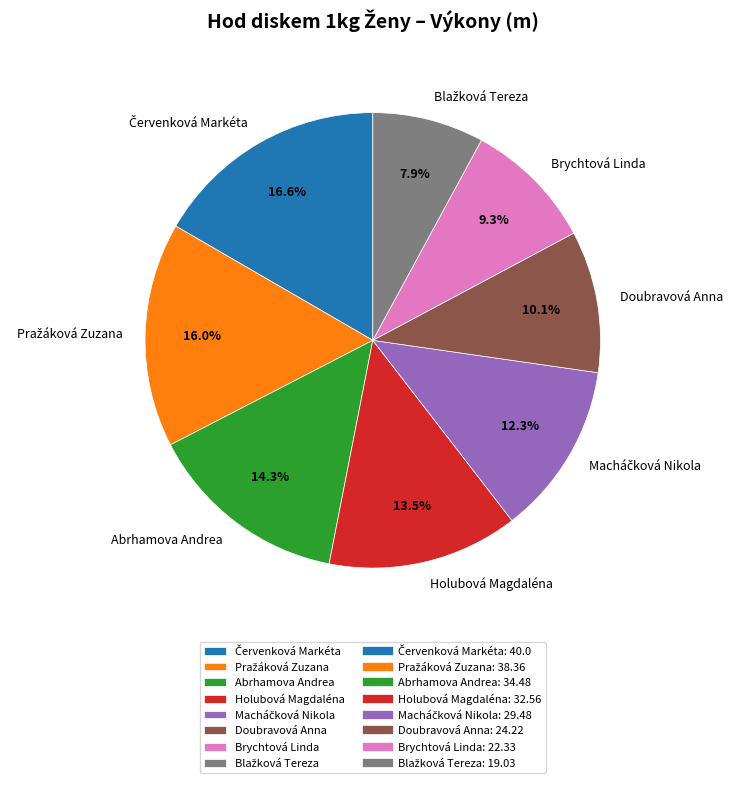

Does any single category account for the majority?

No